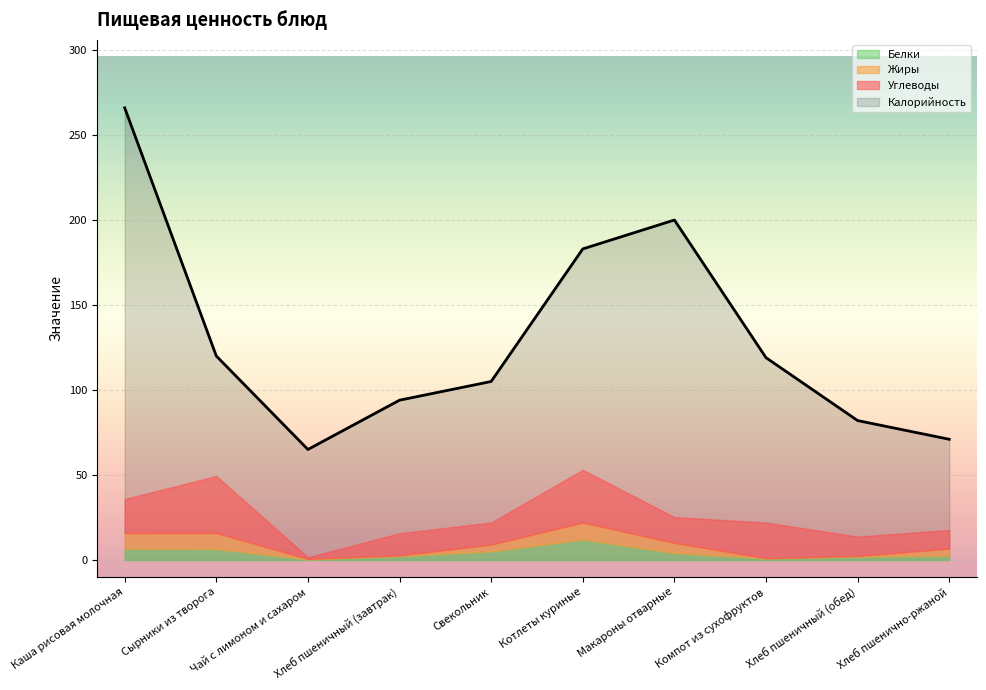

Which series changed the most between Макароны отварные and Хлеб пшенично-ржаной?

Калорийность